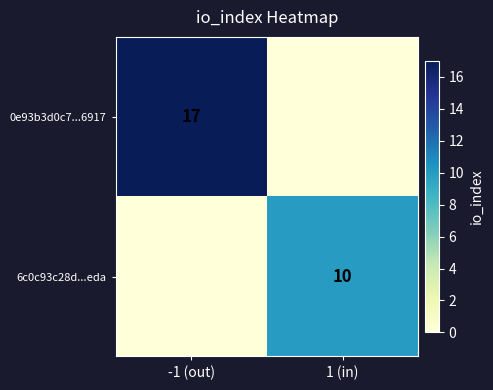

At how many categories does at least one series exceed 12?

1